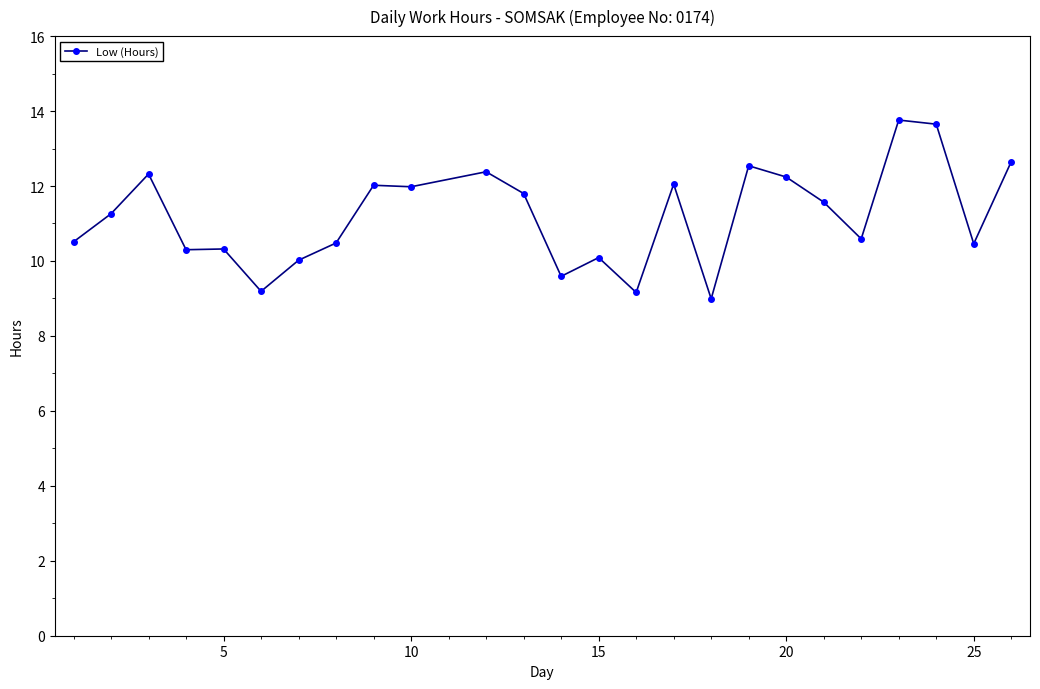

How many lines are shown in the chart?

1